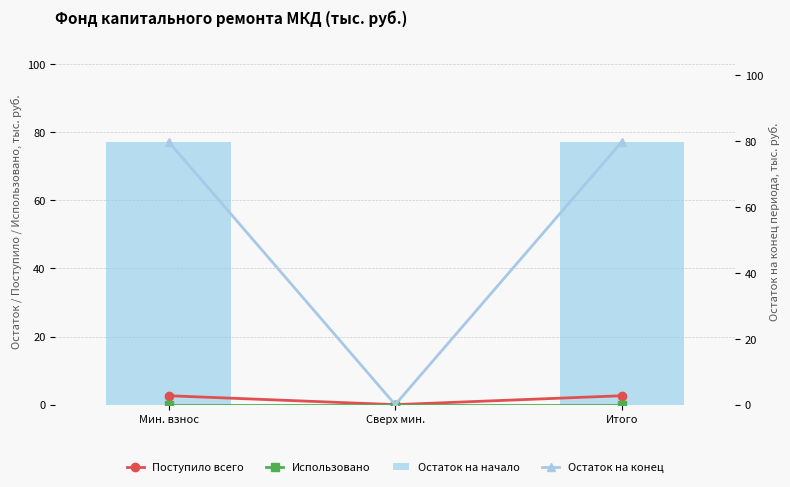

Reading right to left, extract all data points from this chart.

Поступило всего: 2.6	0.0	2.6
Использовано: 0.0	0.0	0.0
Остаток на начало: 77.2	0.0	77.2
Остаток на конец: 79.8	0.0	79.8